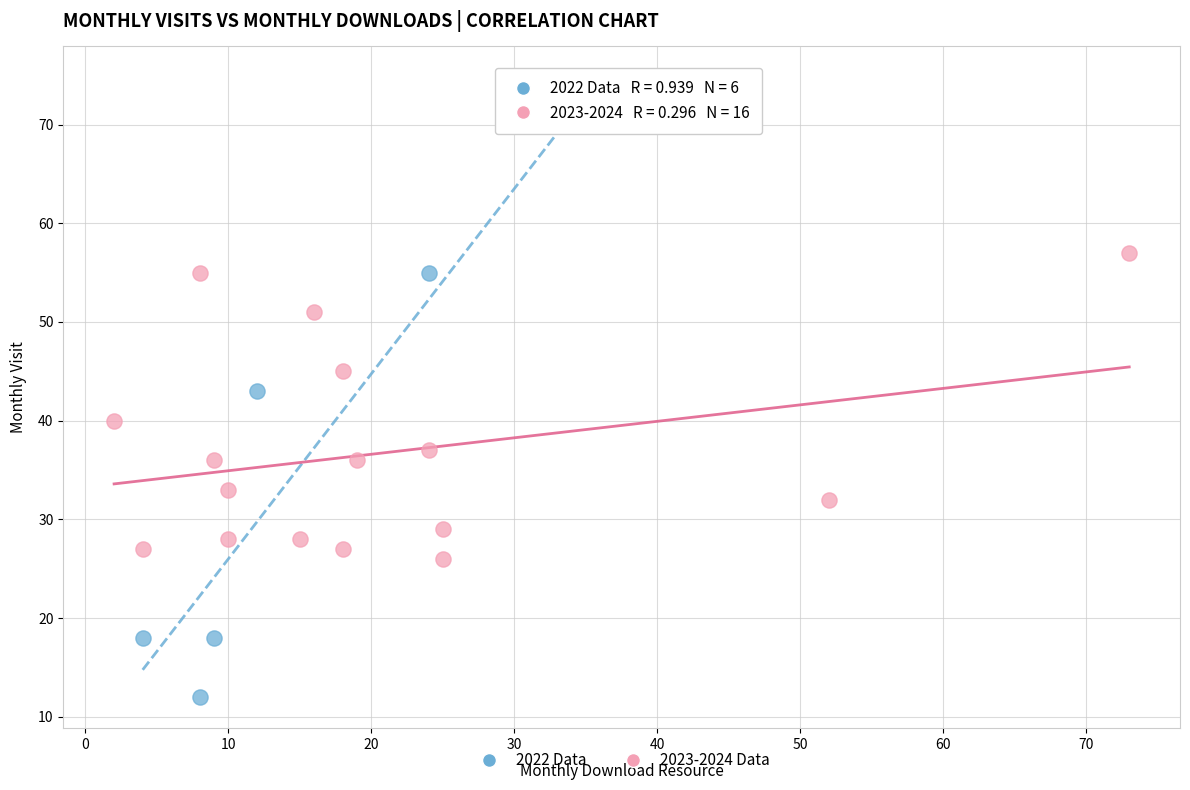

Which series reaches the minimum Y coordinate?

2022 Data